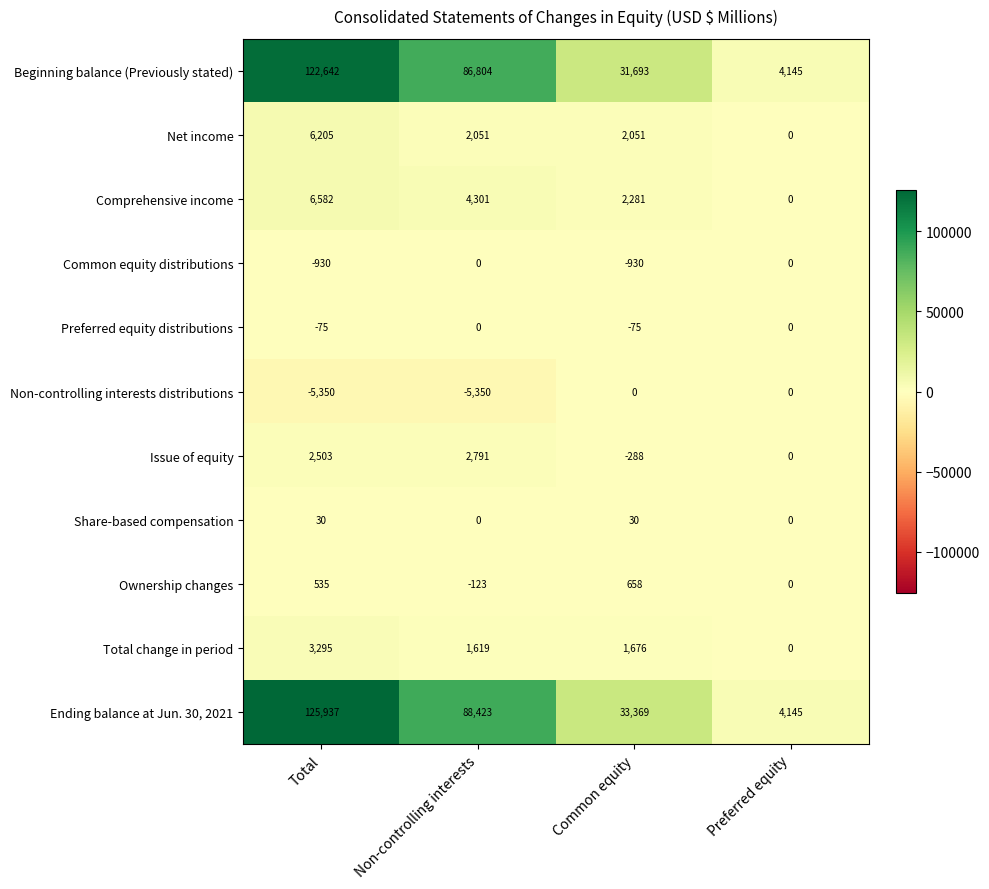

What is the difference between the second highest and minimum values in the Total change in period series?

1676